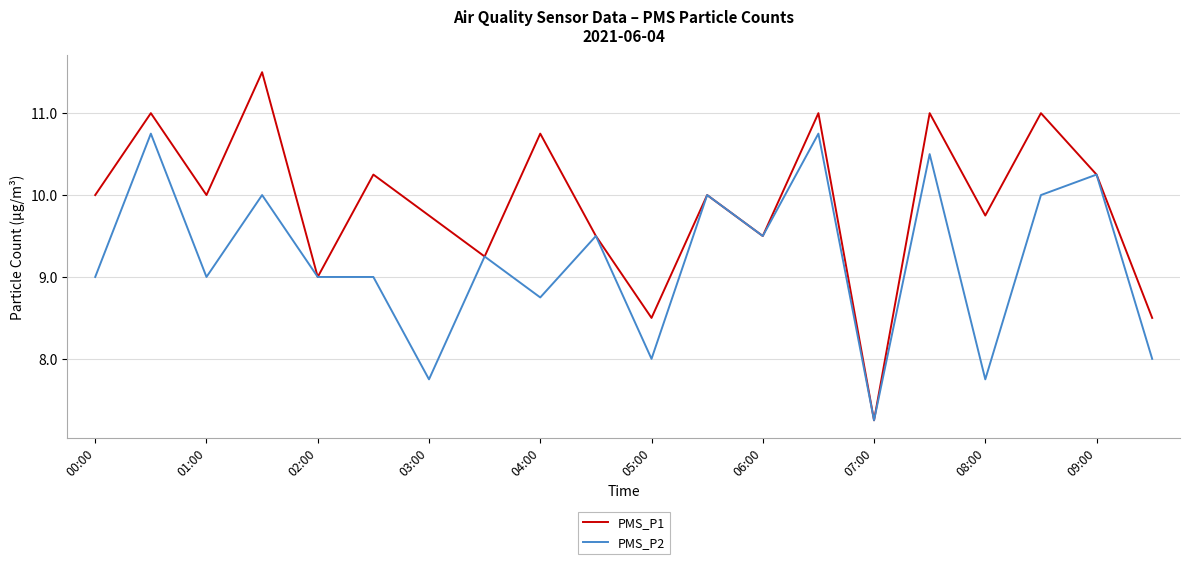

Which series has the largest total across all categories?

PMS_P1